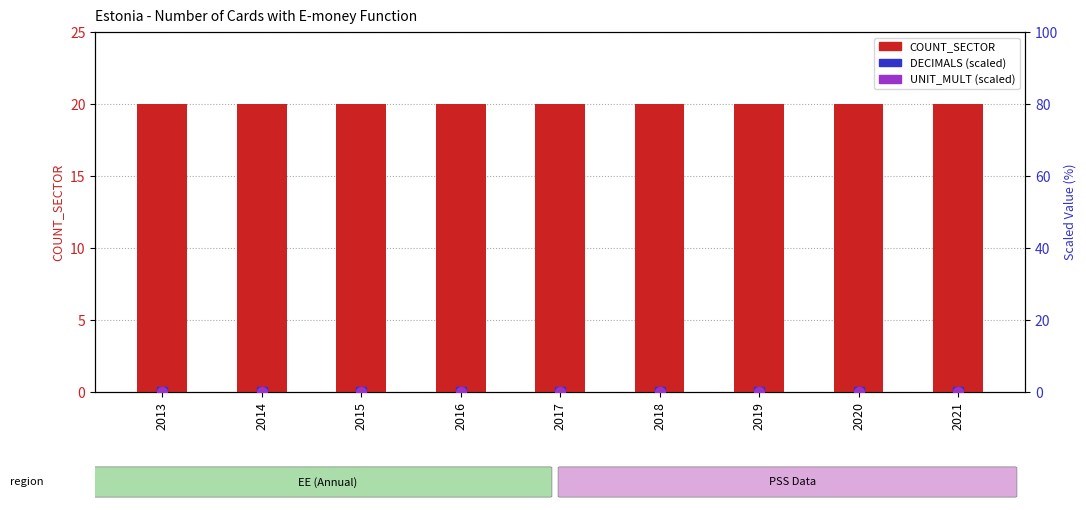

Which series contains the highest Y value?

COUNT_SECTOR